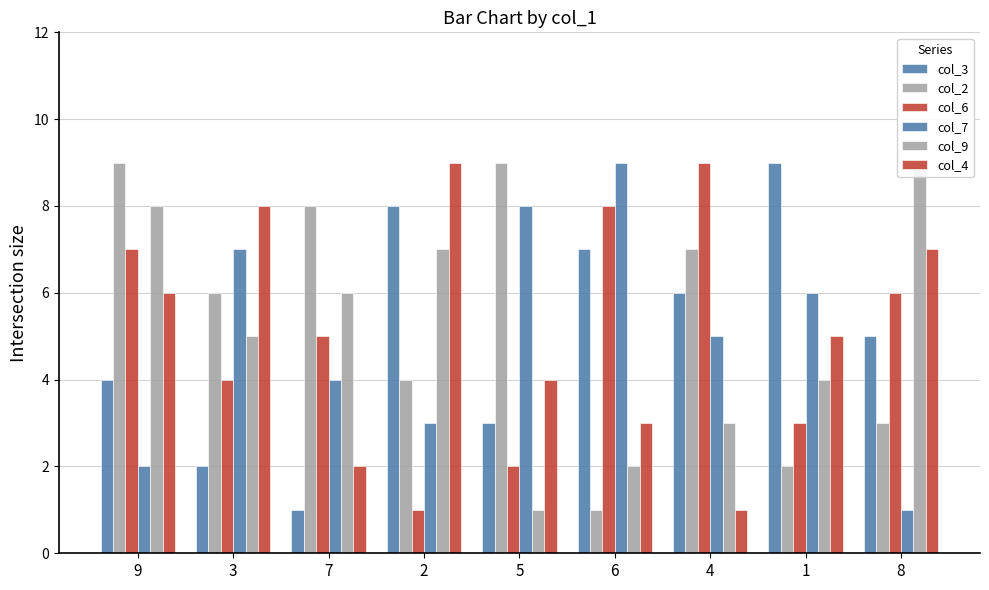

Which series has the widest spread of values?

col_3